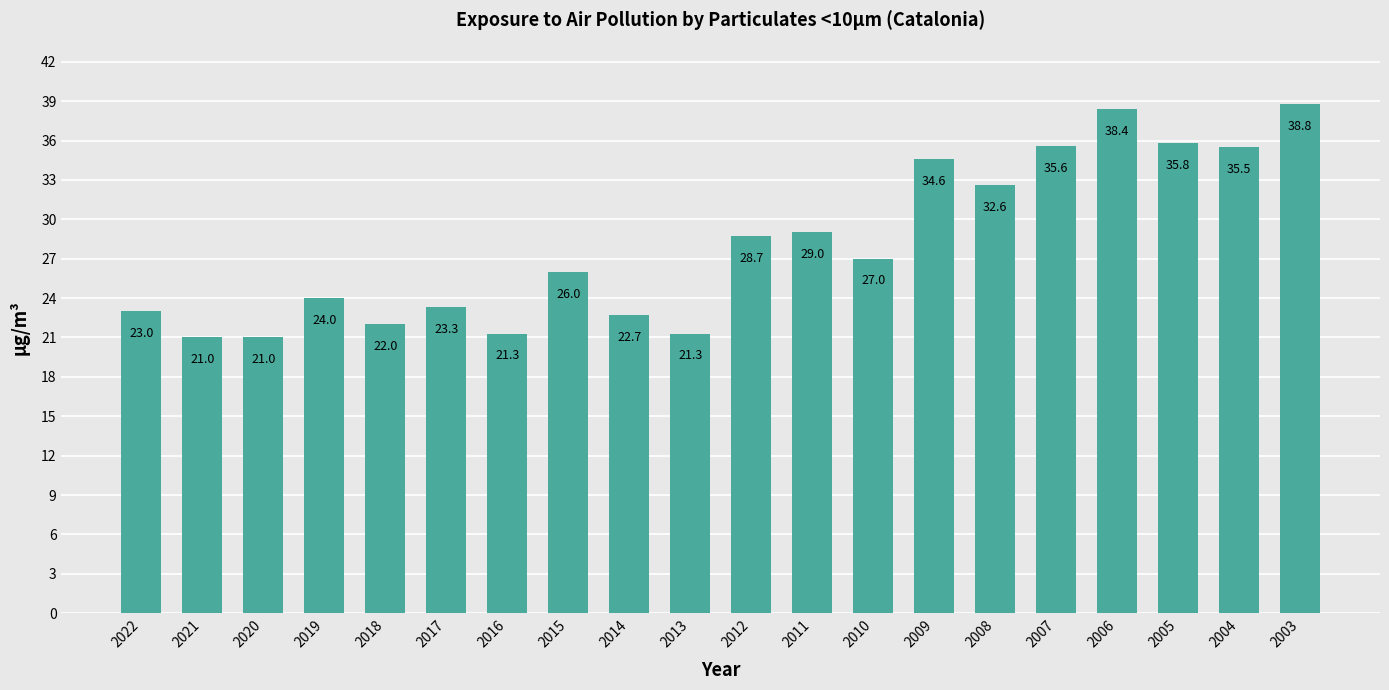

What is the maximum value shown in the chart?

38.8